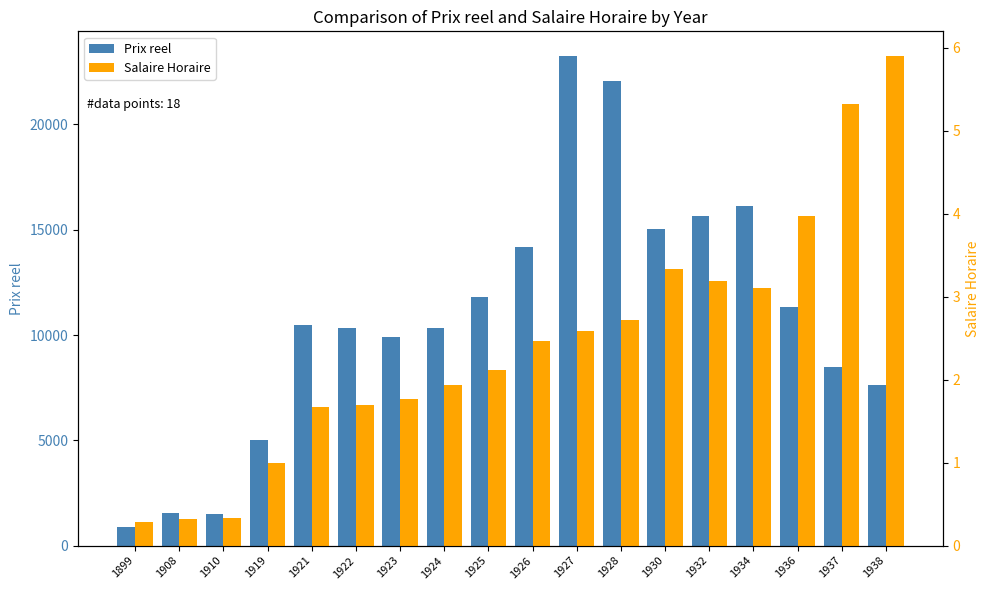

Which label corresponds to the smallest value in the chart?

1899